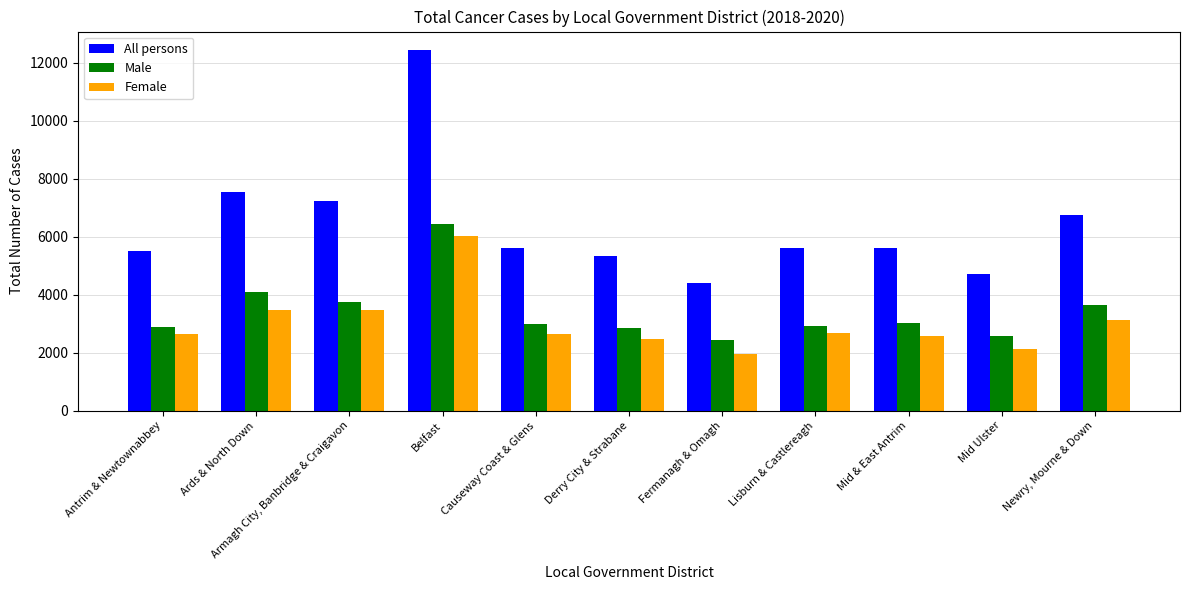

What position from the right is Antrim & Newtownabbey?

11